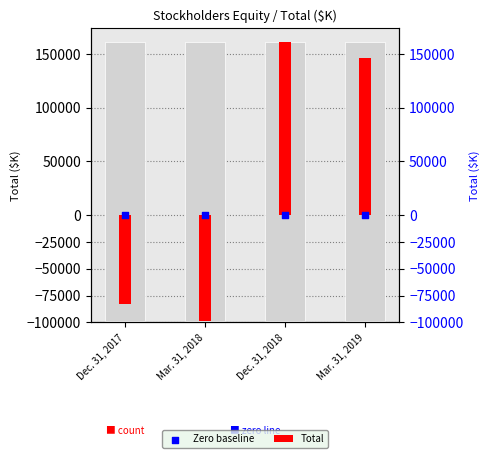

Which series has the largest Y range (max minus min)?

Total